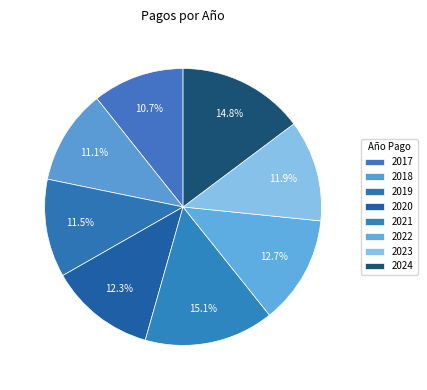

To the nearest percent, what percentage of the pie is 2024?

15%